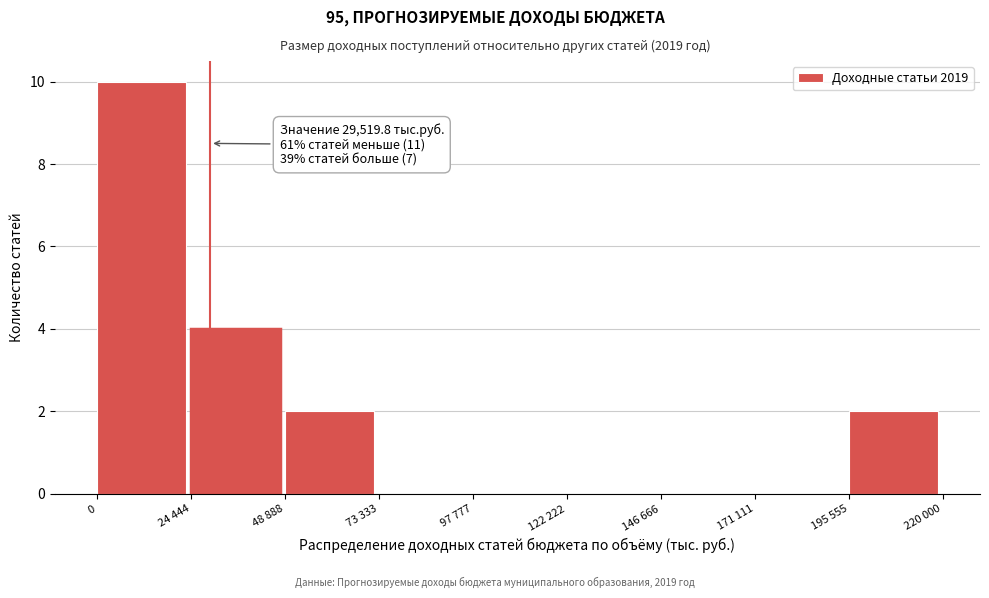

Reading left to right, transcribe all the data shown in this chart.

0=10	24 444=4	48 888=2	73 333=0	97 777=0	122 222=0	146 666=0	171 111=0	195 555=2